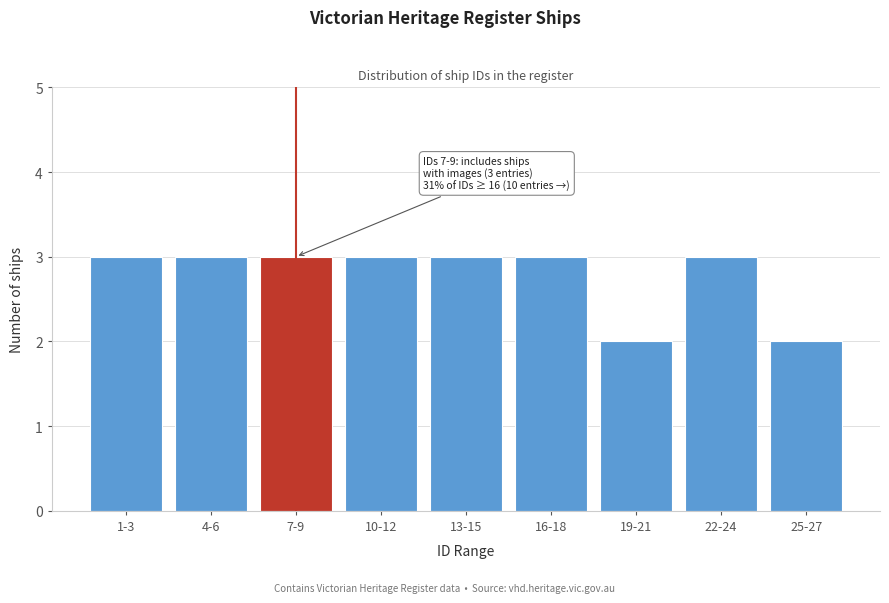

Reading left to right, what are all the values shown in this chart?

1-3=3	4-6=3	7-9=3	10-12=3	13-15=3	16-18=3	19-21=2	22-24=3	25-27=2